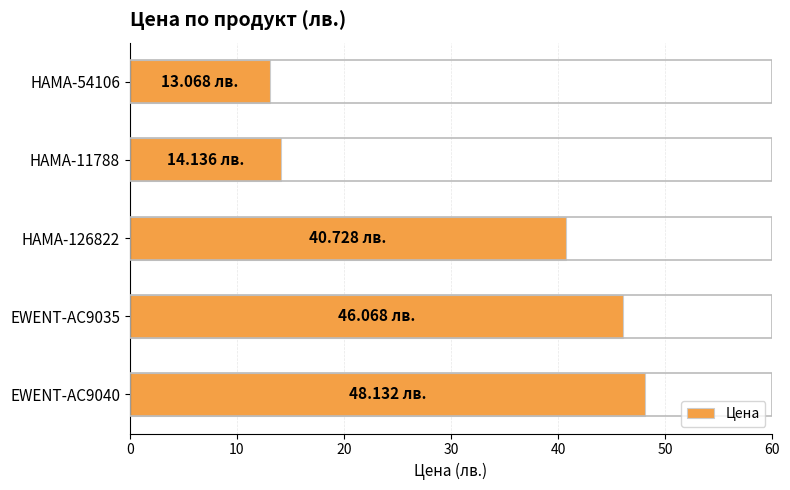

How many data points does each series have?

5